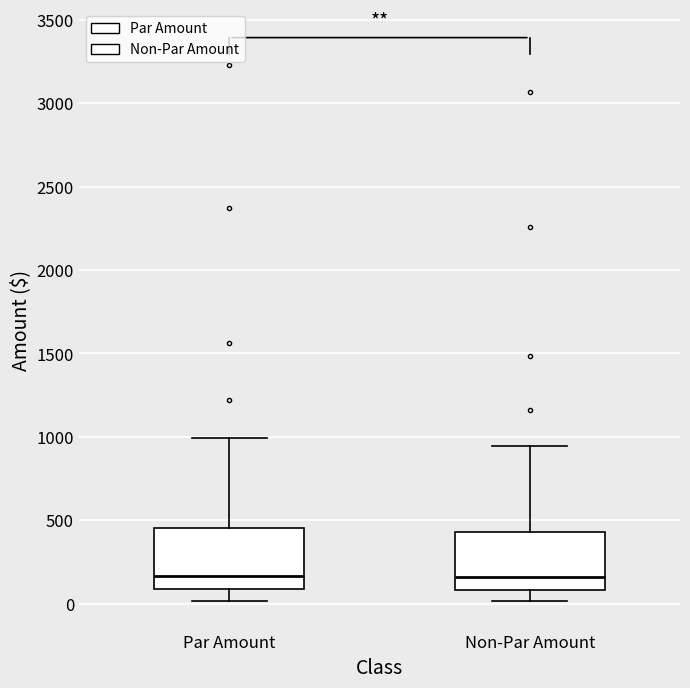

Reading left to right, read every box against the y-axis: the position of its median line, the range the box covers, and the ends of its whiskers. The values are not printed on the chart, so give them approximately, as read against the axis.

Par Amount: median 150, box 100 to 450, whiskers 0 to 1000
Non-Par Amount: median 150, box 100 to 450, whiskers 0 to 950